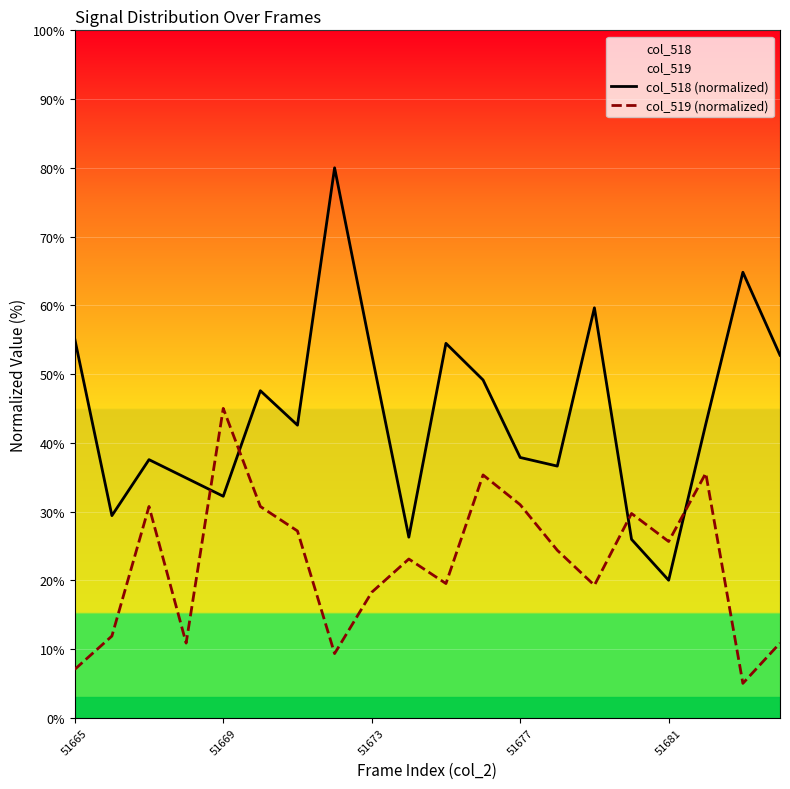

How many intersections are there between col_519 (normalized) and col_518 (normalized)?

4